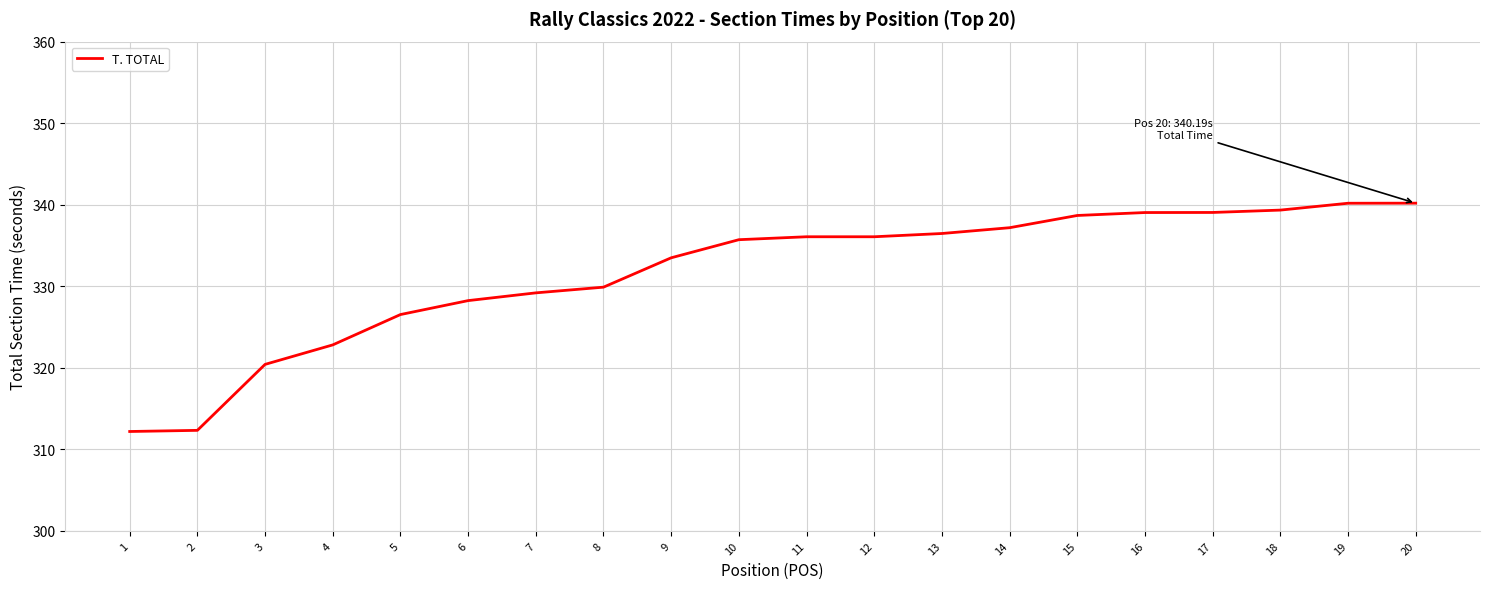

Approximately how many times larger is the value at 14 compared to 17?

1.0